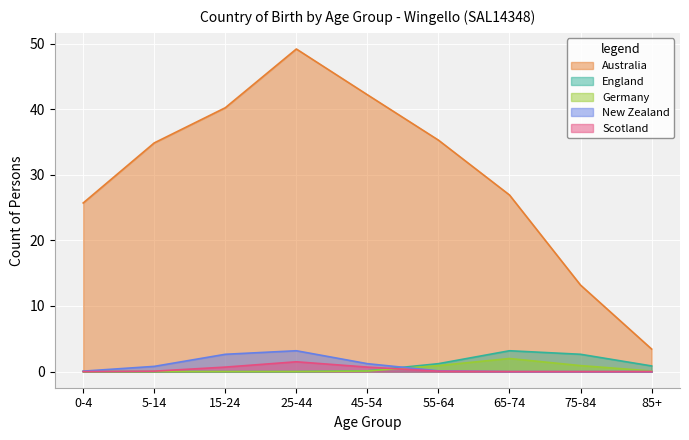

Which series changed the most between 25-44 and 45-54?

Australia